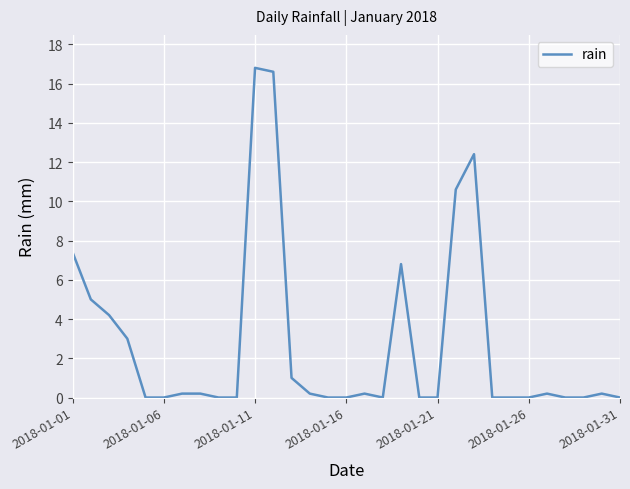

Is this an area chart (filled region under the line)?

No